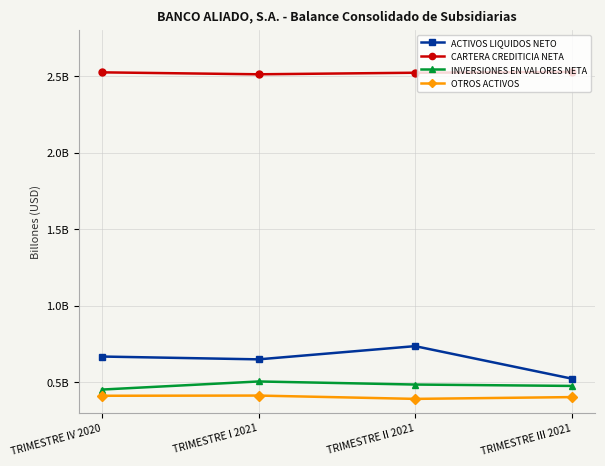

What is the value of the OTROS ACTIVOS point at the 4th from the left?

401673092.5